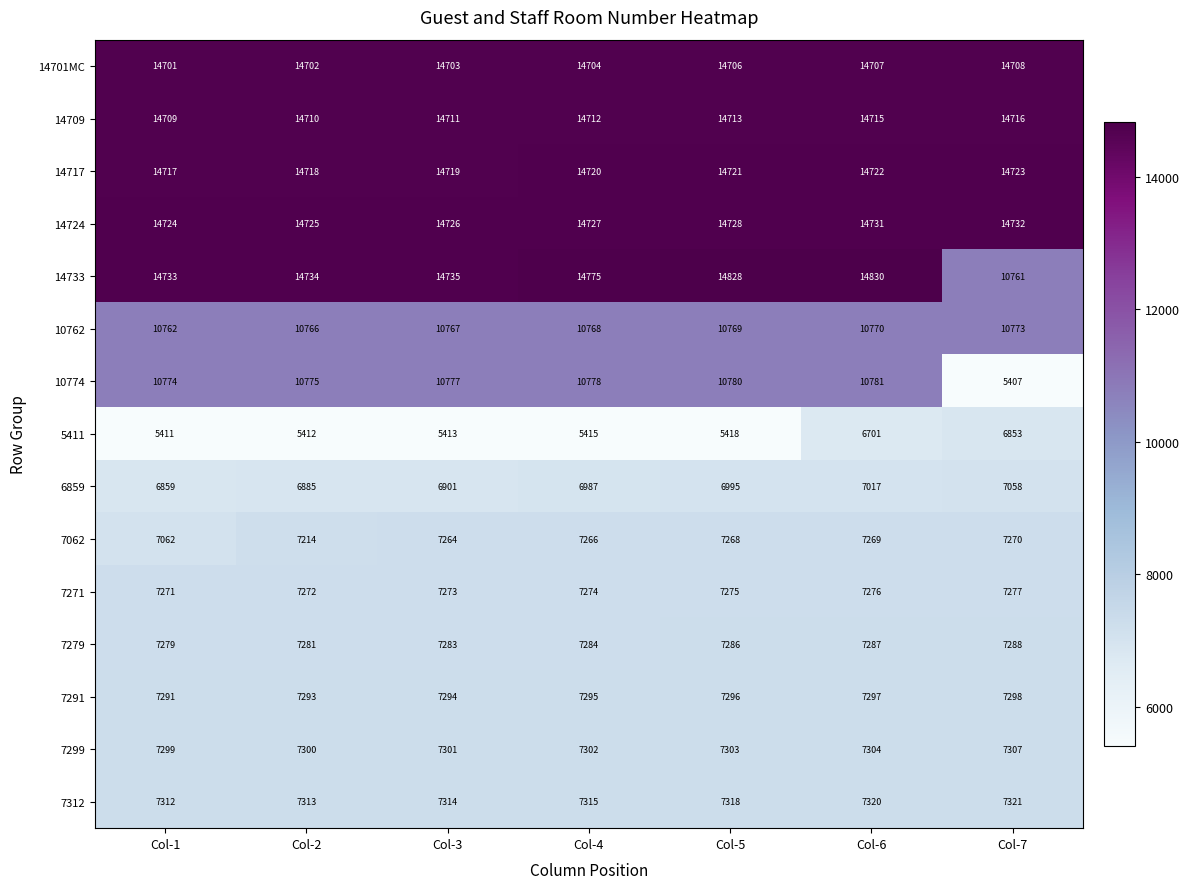

What is the sum of all 7291 values?

51064